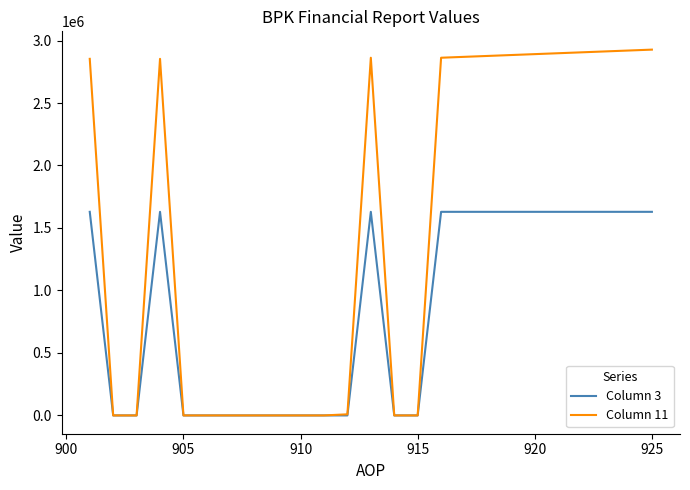

List the series in order of their peak value, highest first.

Column 11, Column 3